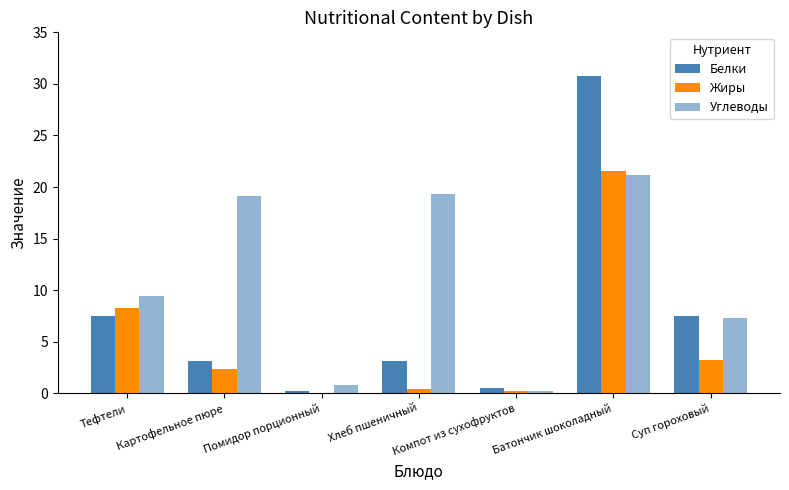

What is the label of the 3rd bar from the right?

Компот из сухофруктов